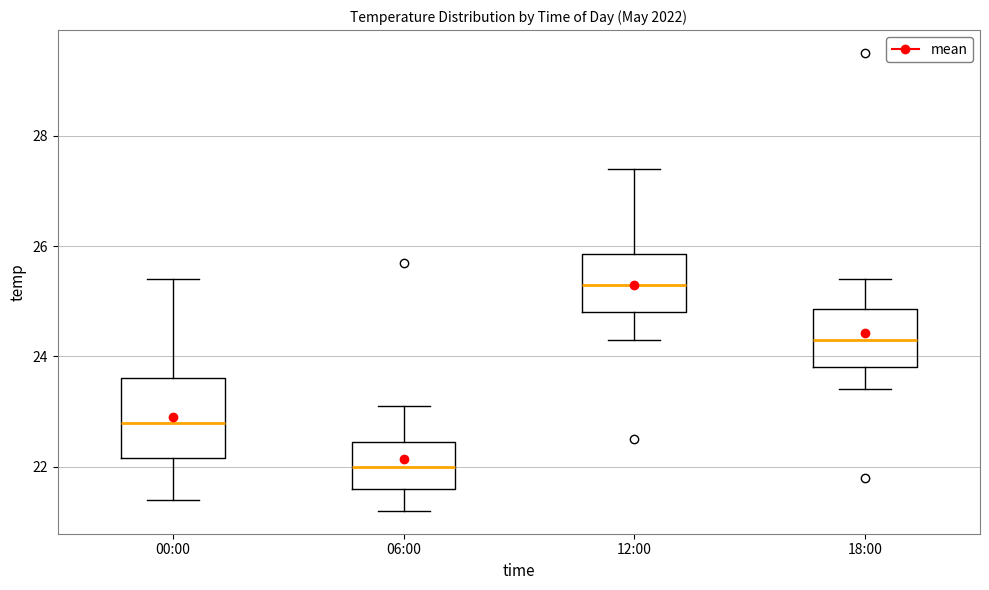

Which box has the lowest median line?

06:00